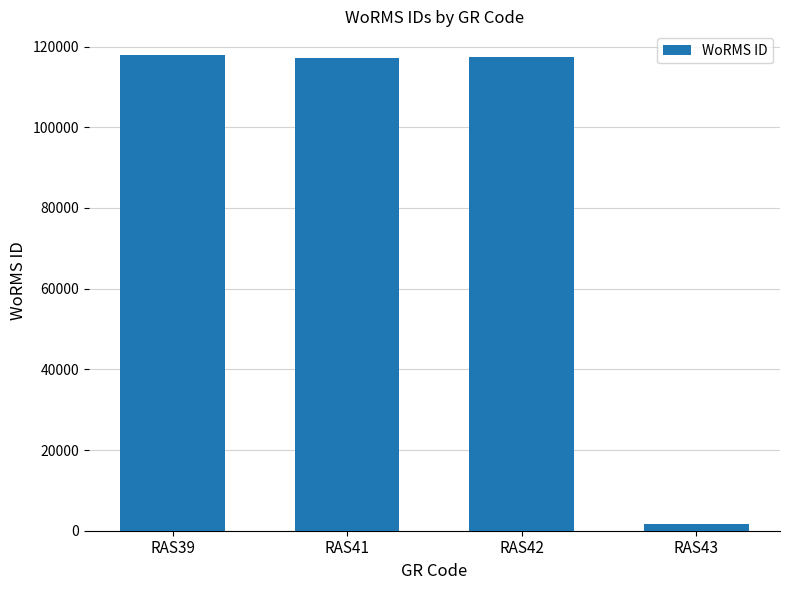

How many bars are there in total?

4